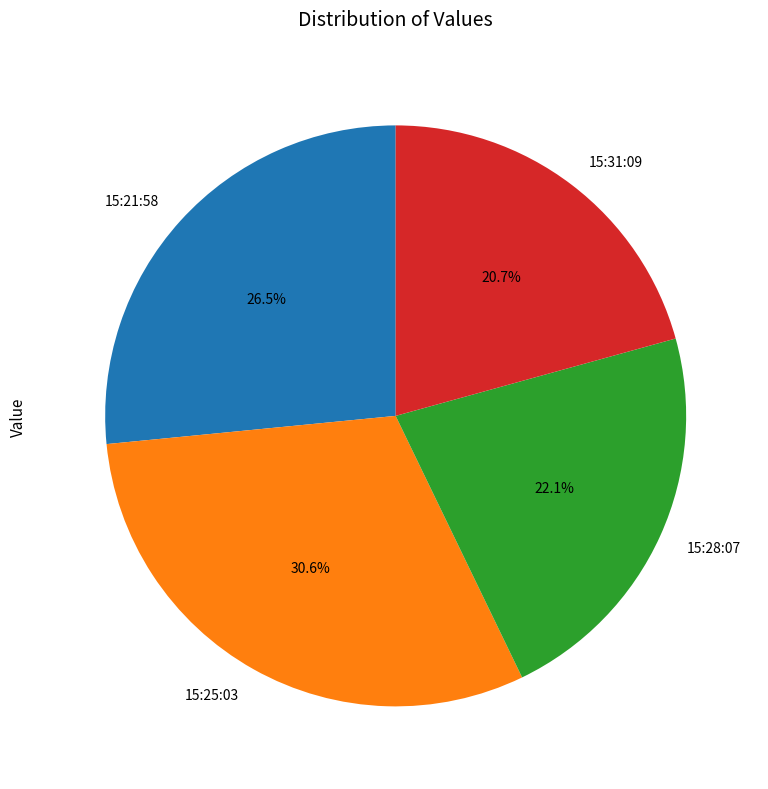

Combined, do 15:21:58 and 15:25:03 account for over 50%?

Yes